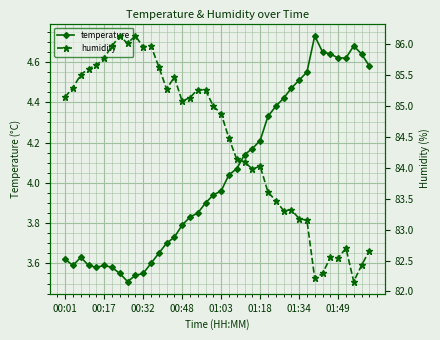

How many values in the humidity series are below 85?

20